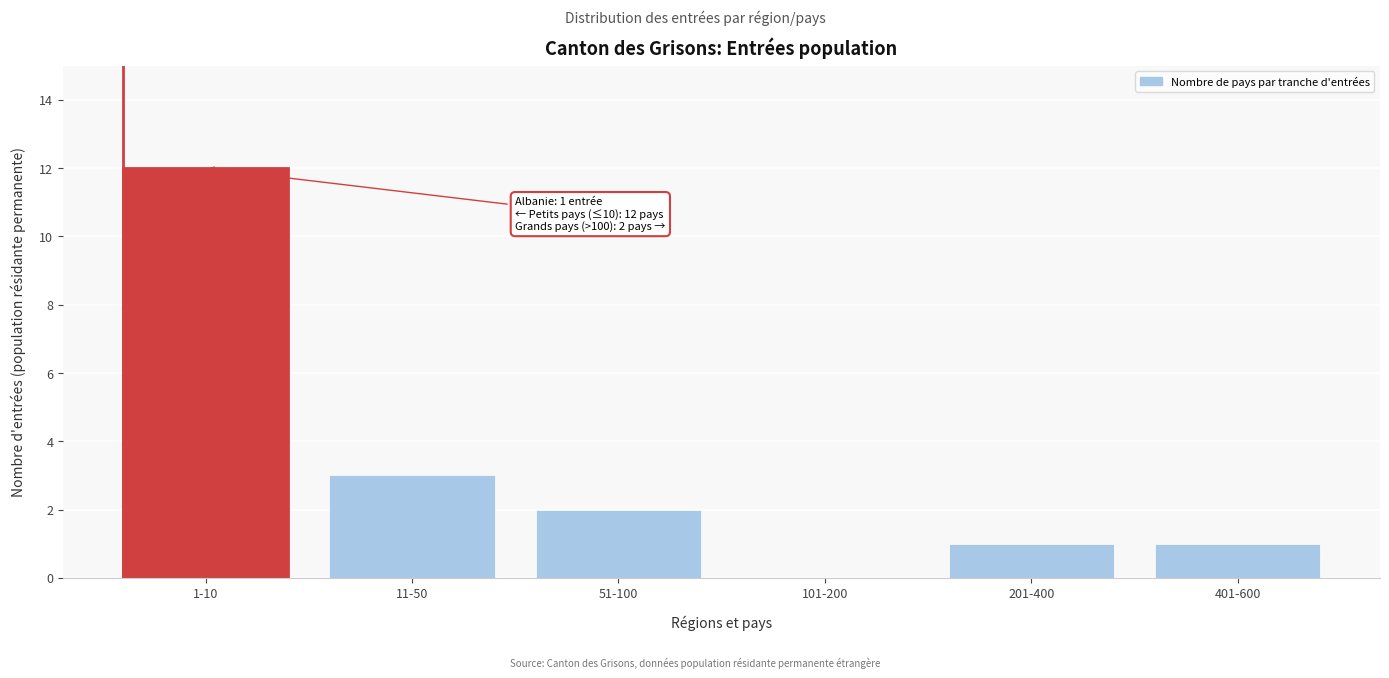

Reading right to left, extract all data points from this chart.

401-600=1	201-400=1	101-200=0	51-100=2	11-50=3	1-10=12